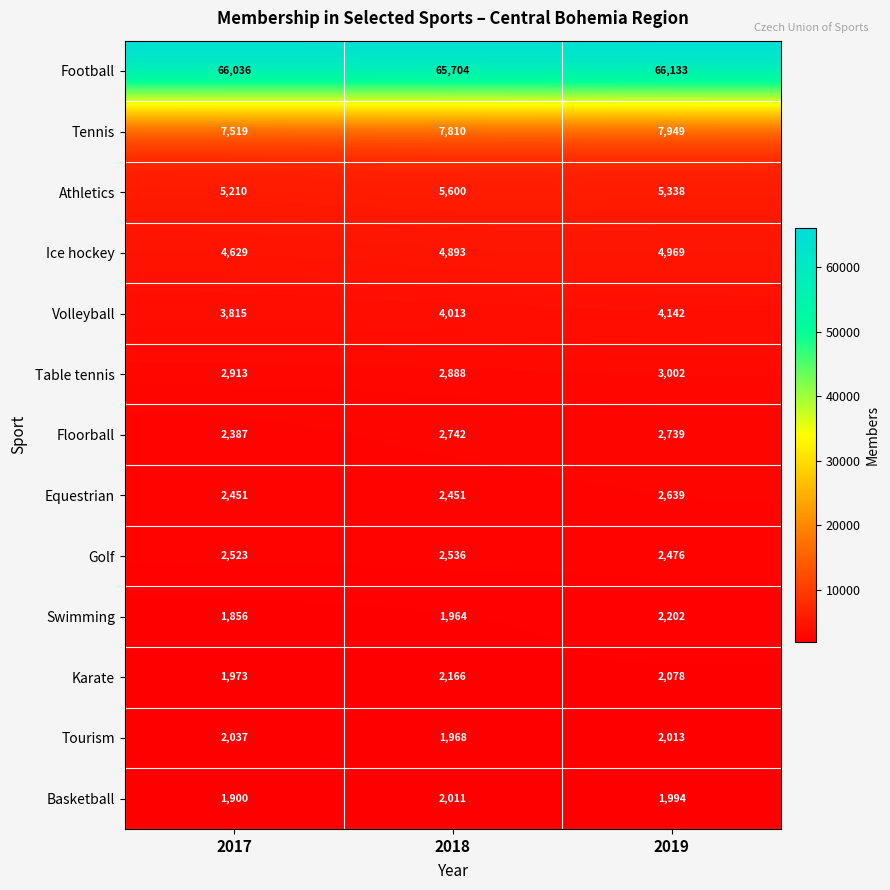

List the series in order of their peak value, highest first.

Football, Tennis, Athletics, Ice hockey, Volleyball, Table tennis, Floorball, Equestrian, Golf, Swimming, Karate, Tourism, Basketball